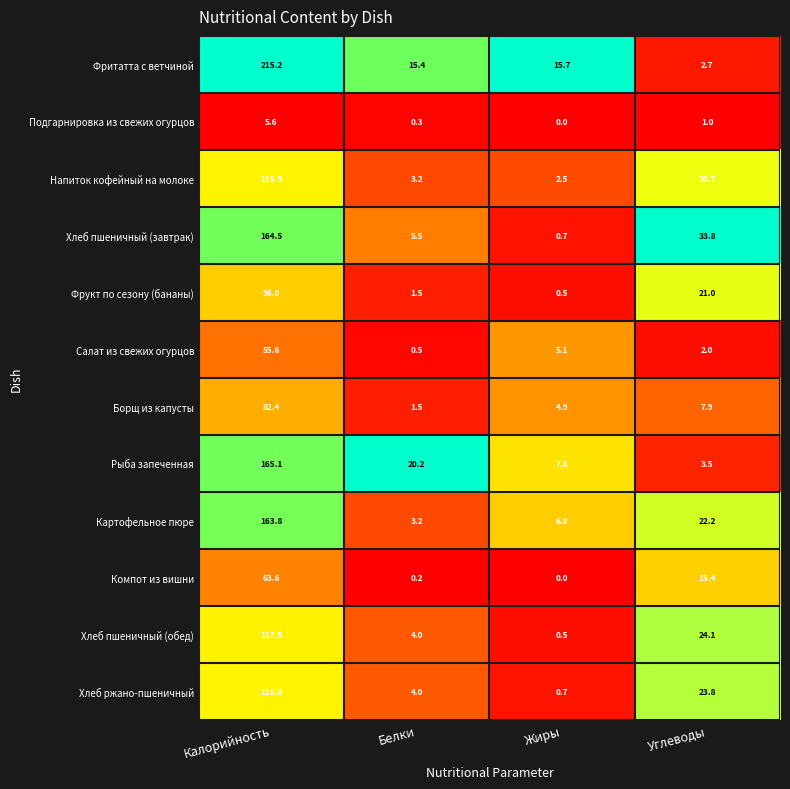

What is the sum of the Напиток кофейный на молоке values at Белки and Жиры?

5.7